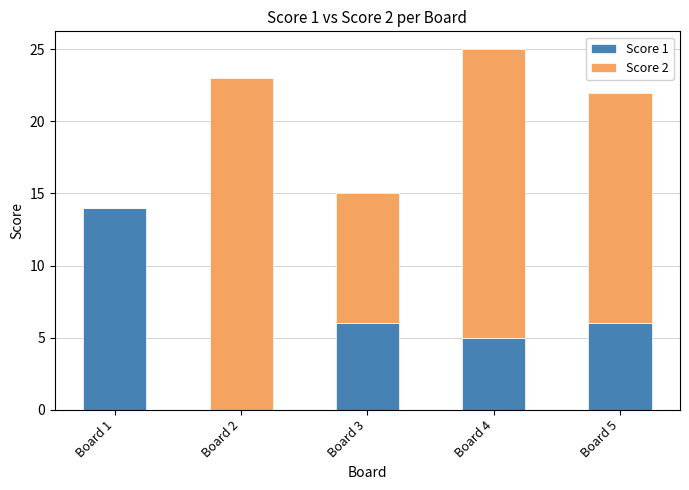

At which category is the sum across all series the highest?

Board 4